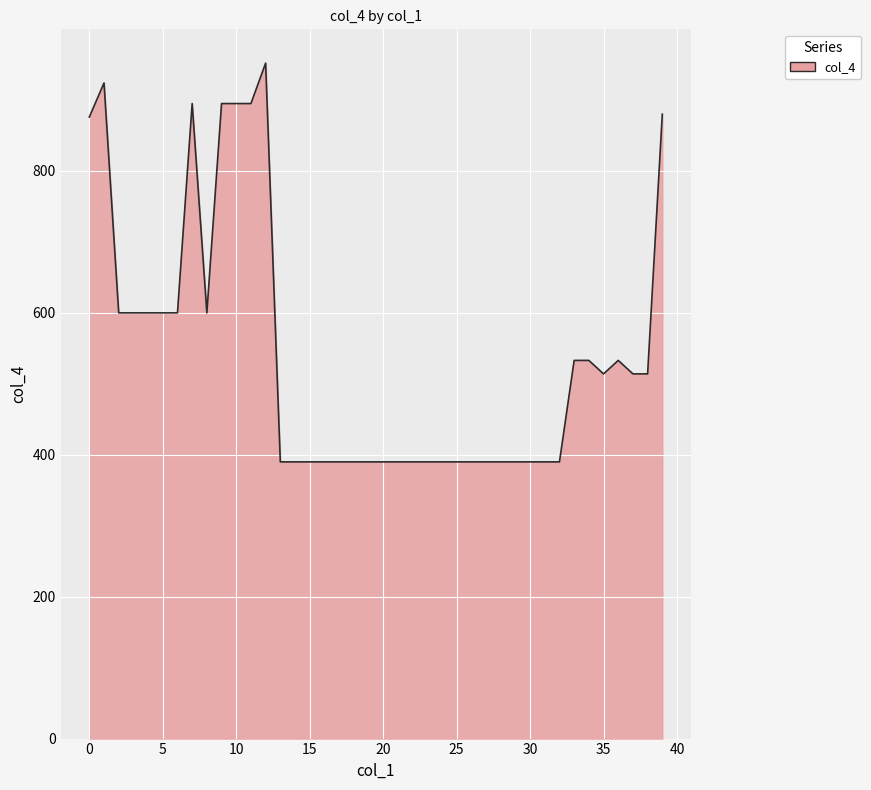

What is the smallest value displayed?

390